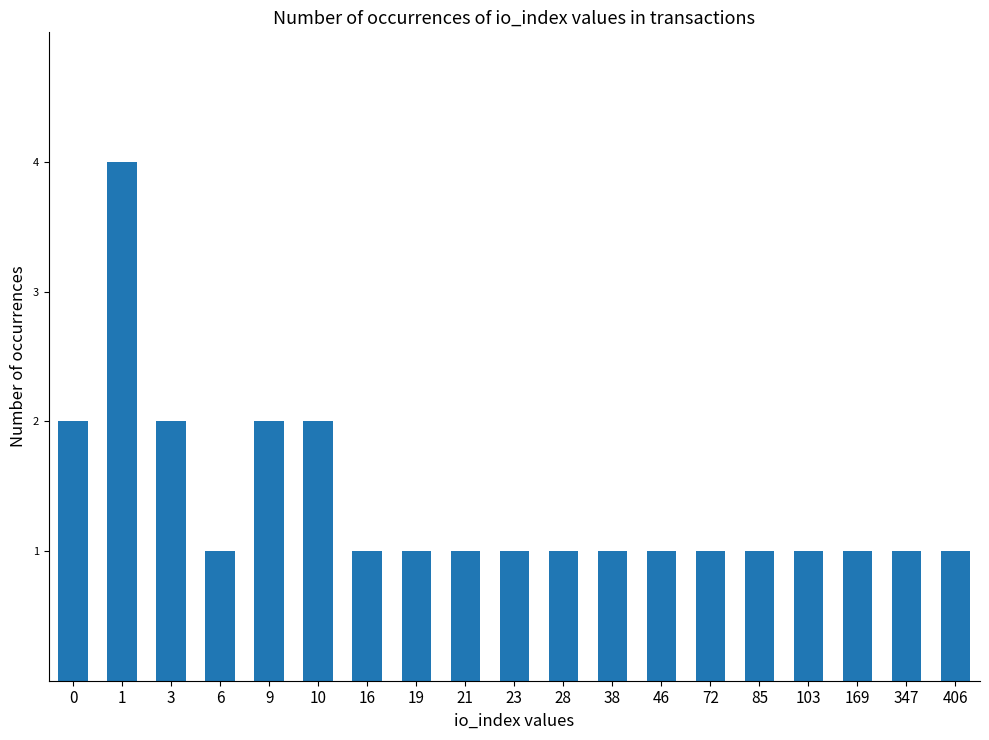

What is the value of the 10th bar from the left?

1